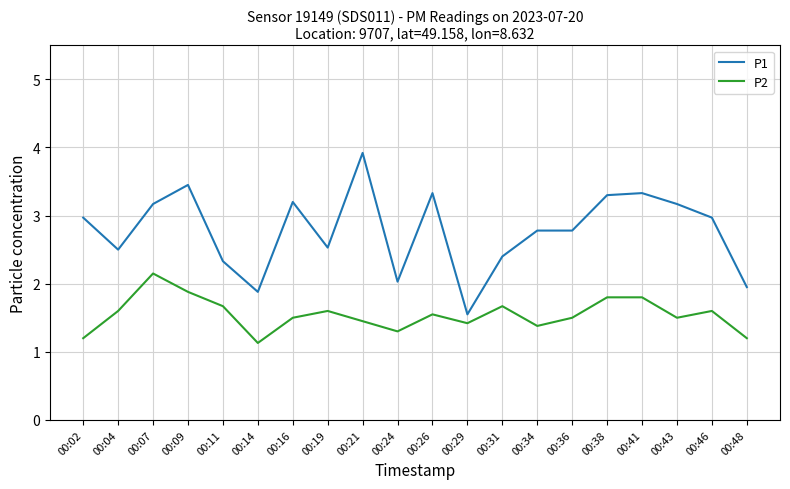

Which series has the largest range (max minus min)?

P1